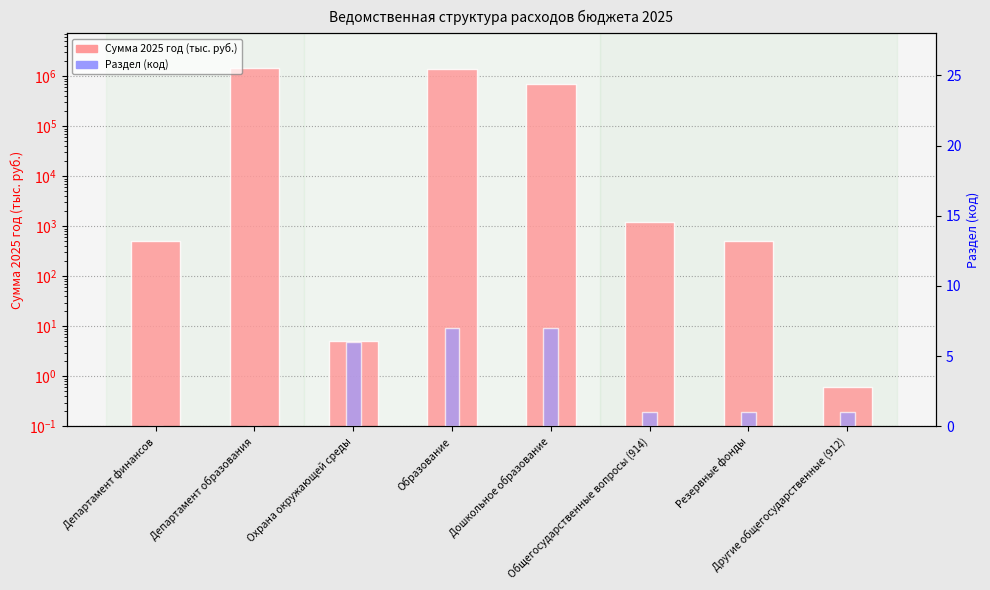

List the series in order of their peak value, lowest first.

Раздел (код), Сумма 2025 год (тыс. руб.)